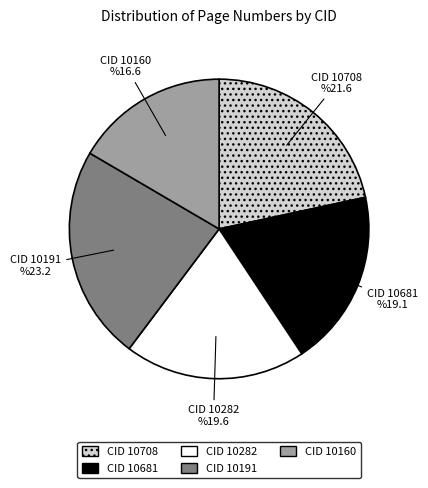

The CID 10191 slice represents 34% of the pie. True or false?

False